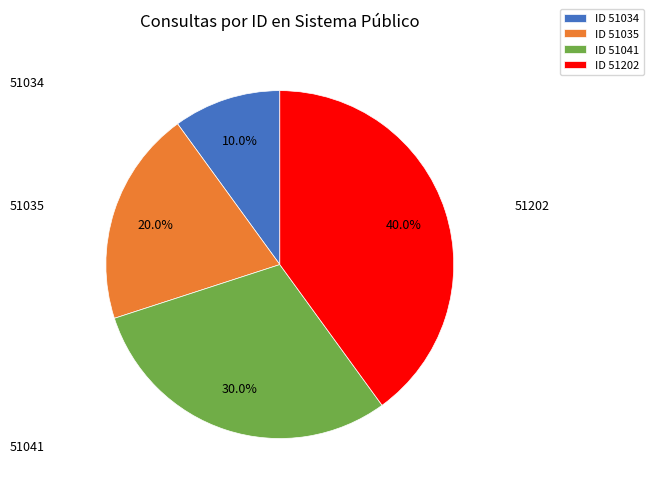

Between ID 51041 and ID 51034, which is larger?

ID 51041